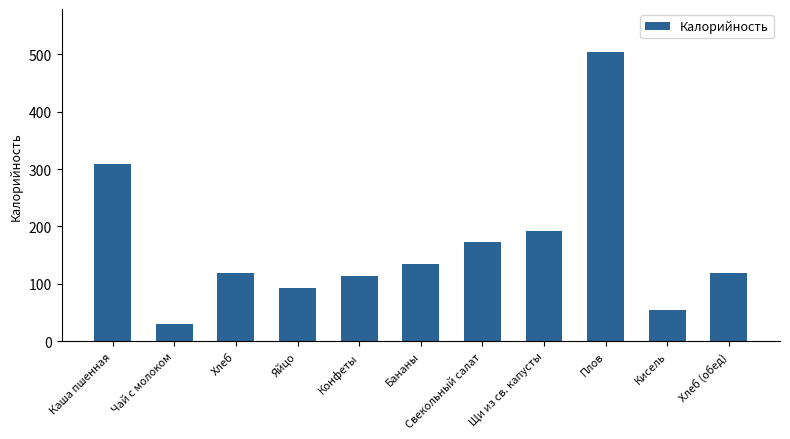

How many bars are there in total?

11